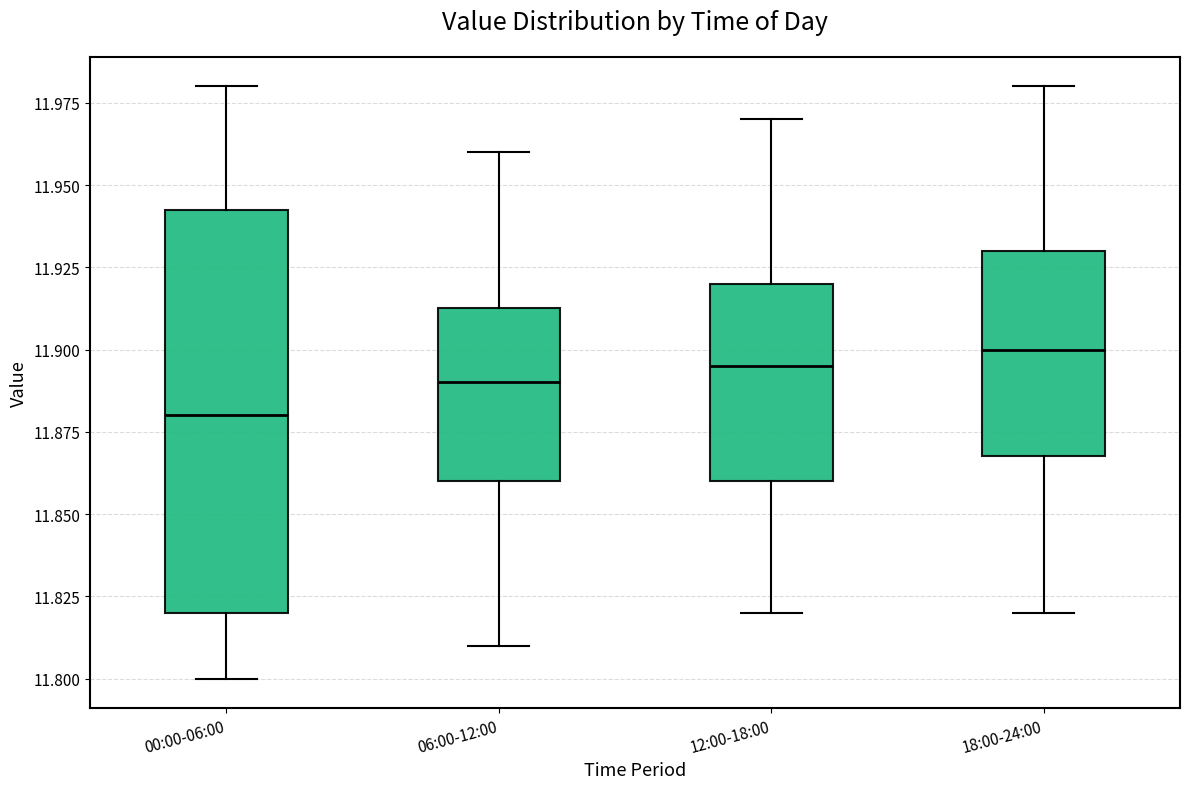

Which box has the lowest median line?

00:00-06:00